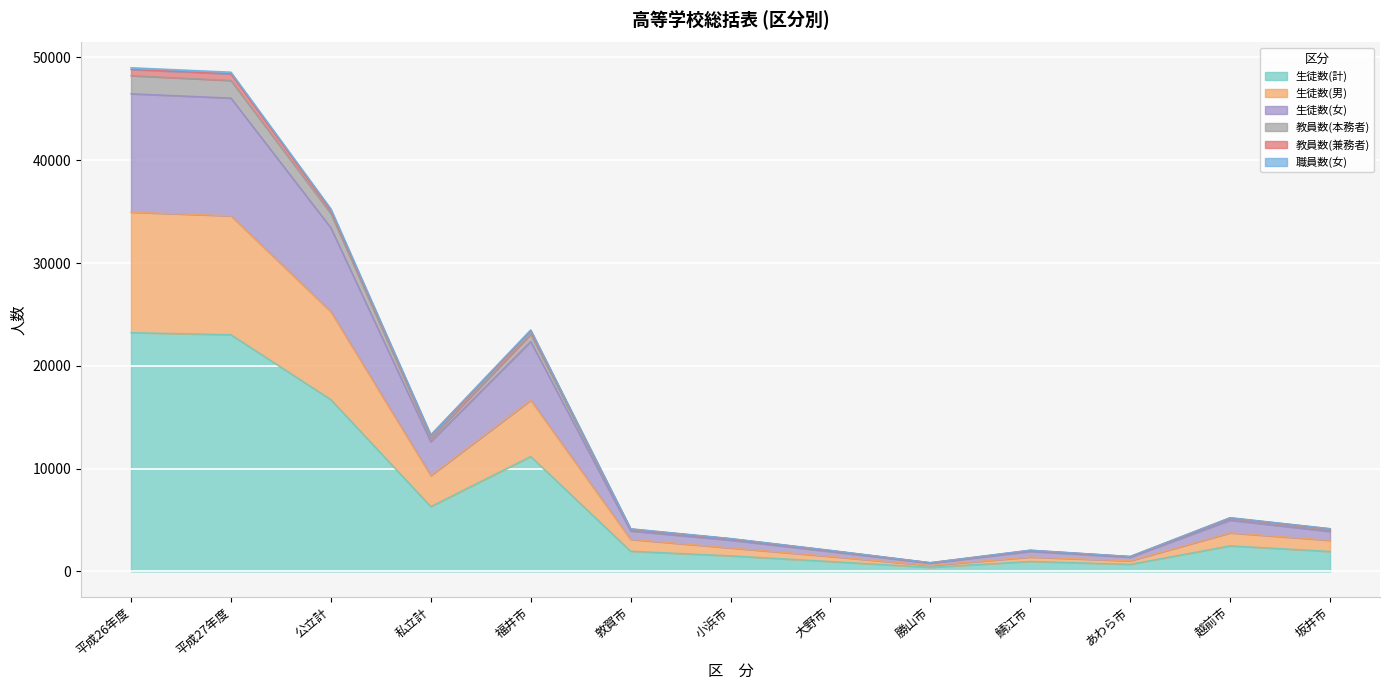

At which label does 職員数(女) reach its minimum?

勝山市